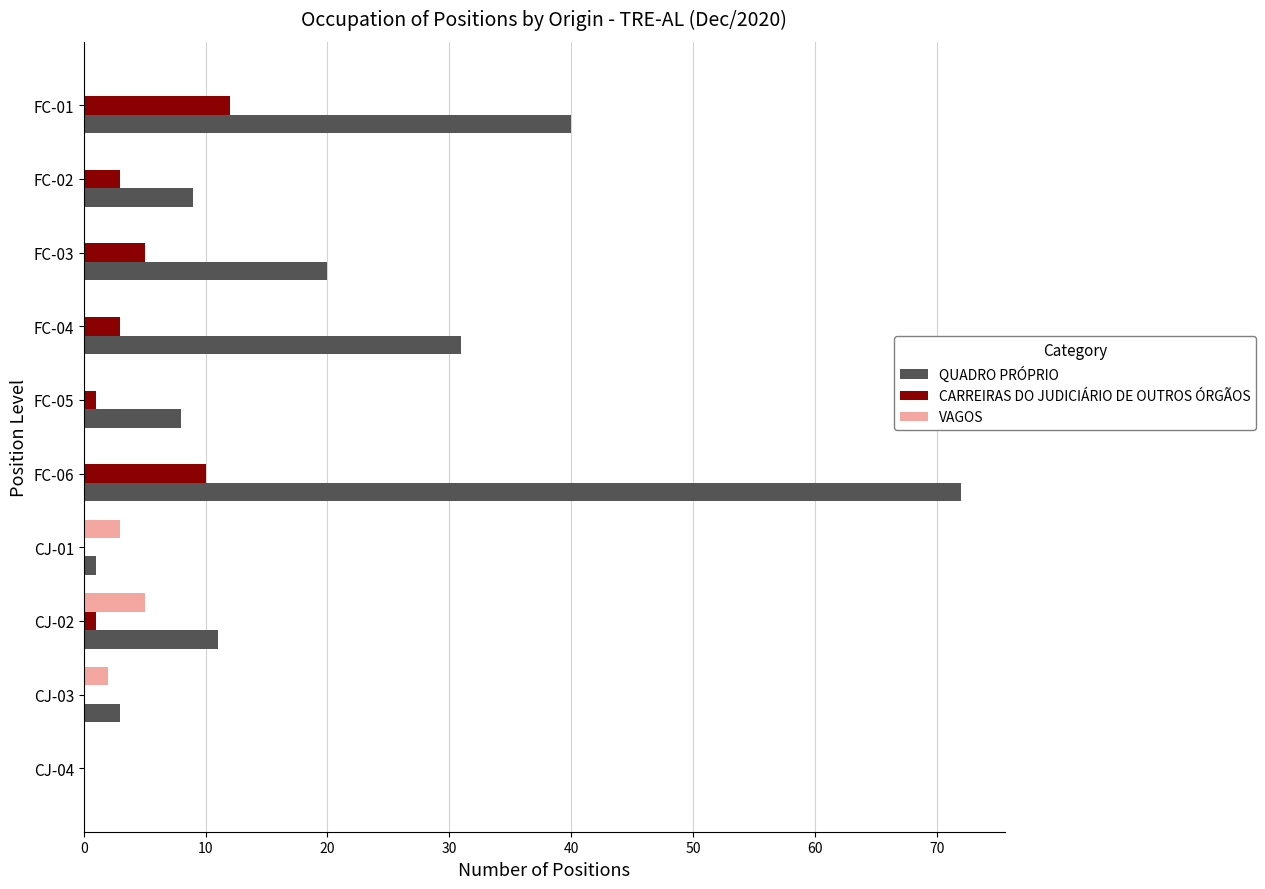

How many categories are shown in the chart?

10